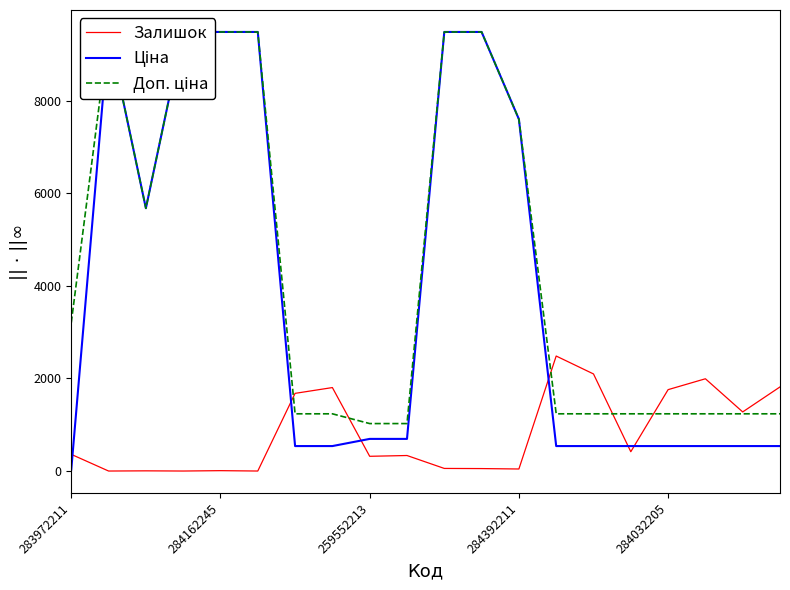

Reading right to left, transcribe all the data shown in this chart.

Залишок: 1816.0	1276.0	1992.0	1757.0	417.0	2096.0	2483.0	44.0	53.0	56.0	335.0	318.0	1802.0	1677.0	0.0	8.0	0.0	4.0	0.0	360.0
Ціна: 539.0	539.0	539.0	539.0	539.0	539.0	539.0	7596.5	9480.1	9480.1	693.7	693.7	539.0	539.0	9480.1	9480.1	9480.1	5673.8	9480.1	32.0
Доп. ціна: 1235.4	1235.4	1235.4	1235.4	1235.4	1235.4	1235.4	7596.5	9480.1	9480.1	1024.6	1024.6	1235.4	1235.4	9480.1	9480.1	9480.1	5673.8	9480.1	3205.0